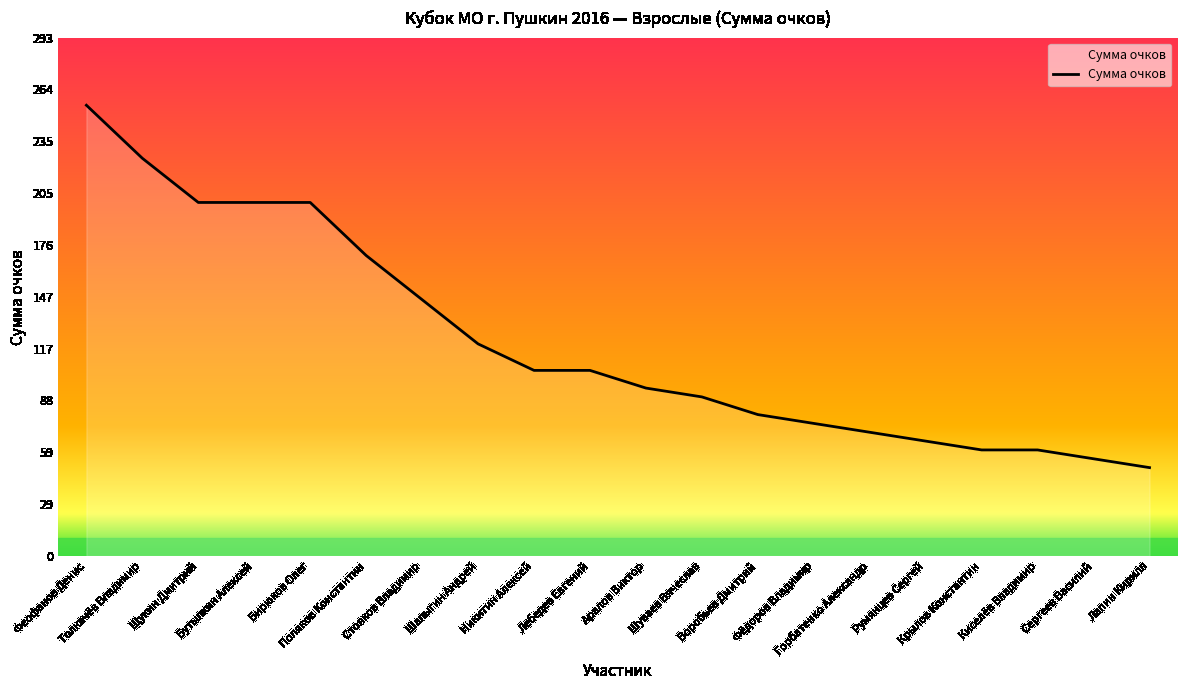

What is the minimum value shown in the chart?

50